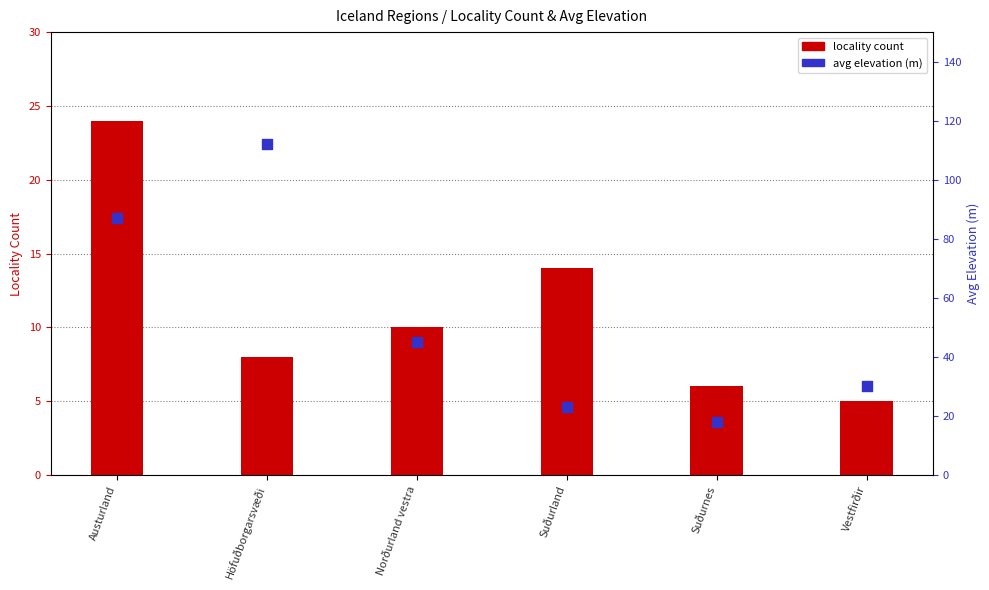

Is the value of locality count at Austurland greater than the value of avg elevation (m) at Suðurnes?

Yes